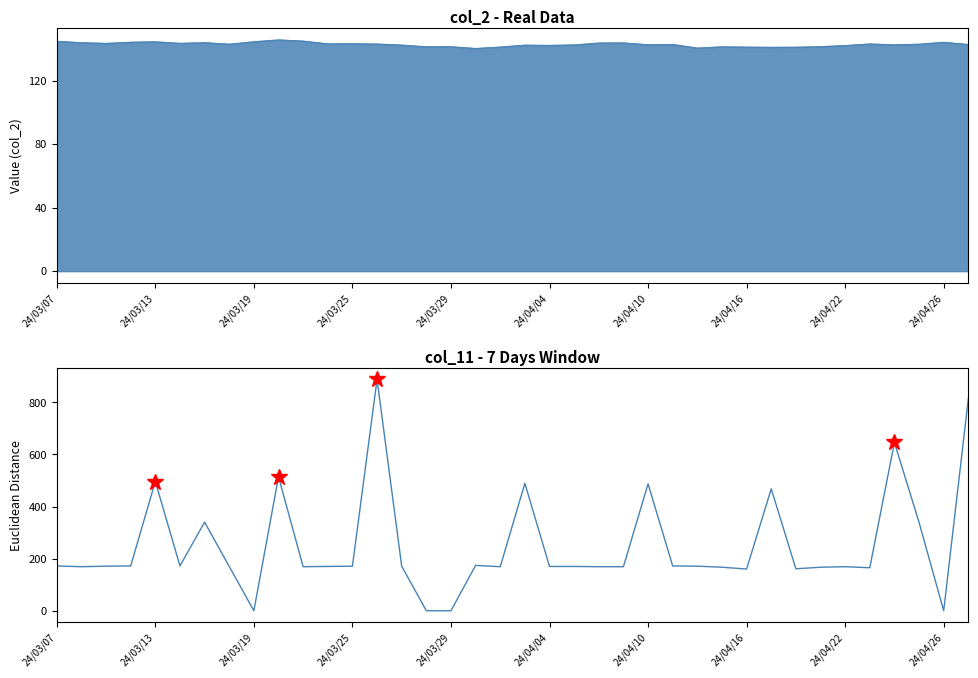

The value at 24/03/25 is 171. True or false?

True